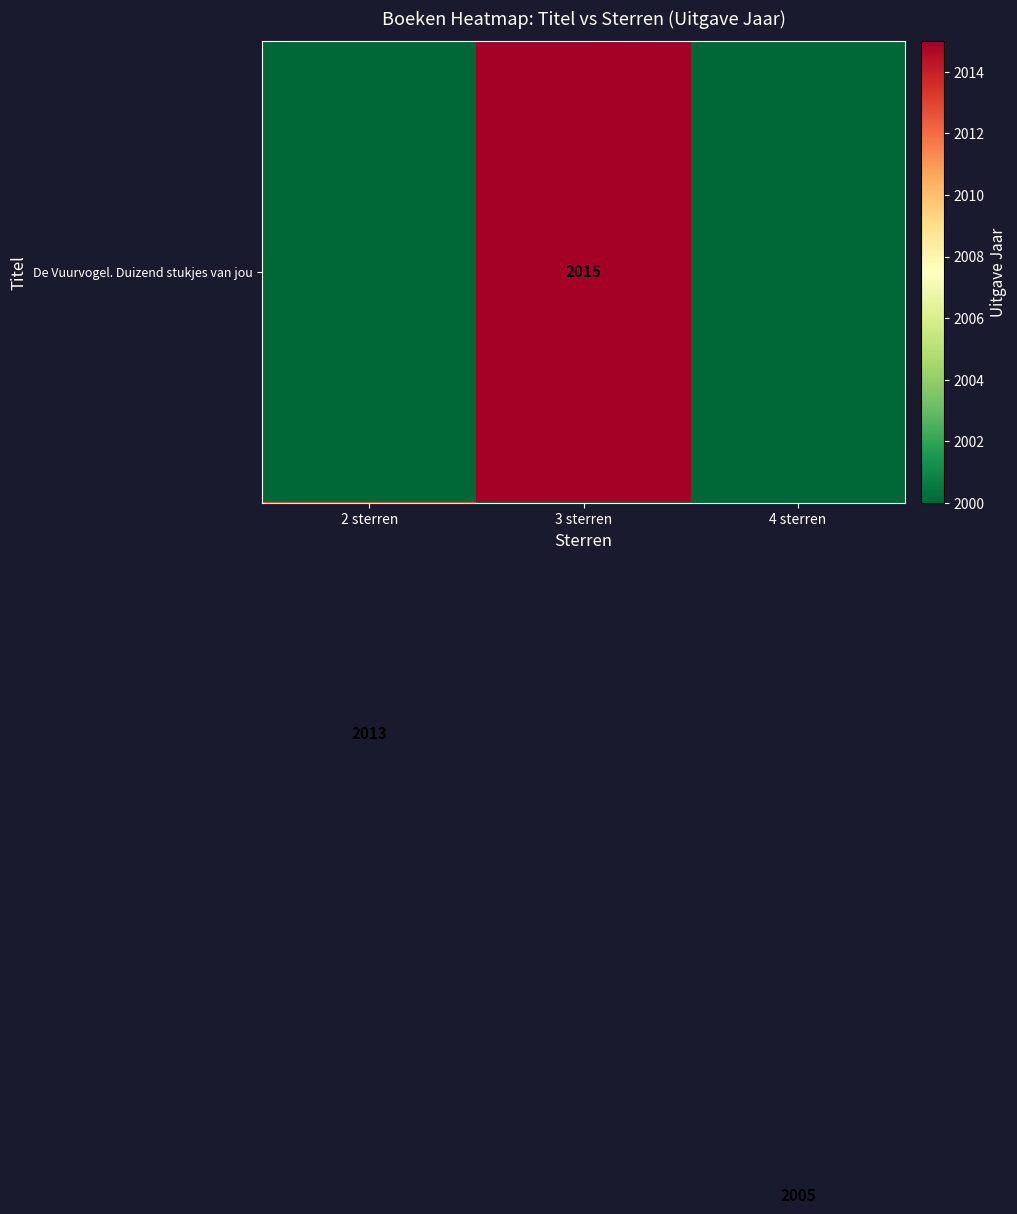

How many data points in De Vuurvogel. Duizend stukjes van jou are less than 2013?

1